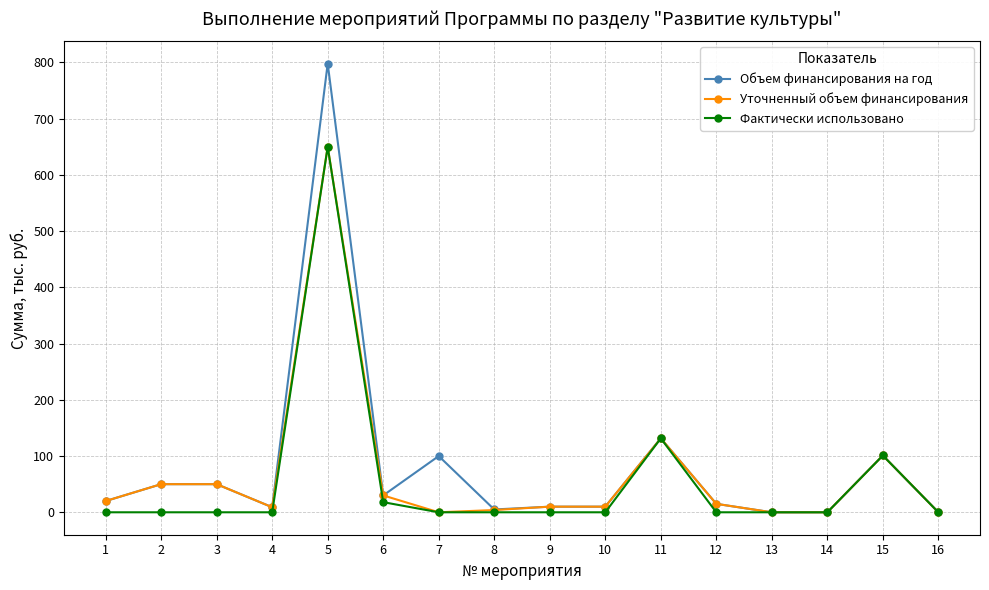

What is the value of the Уточненный объем финансирования point at the 3rd from the left?

50.0